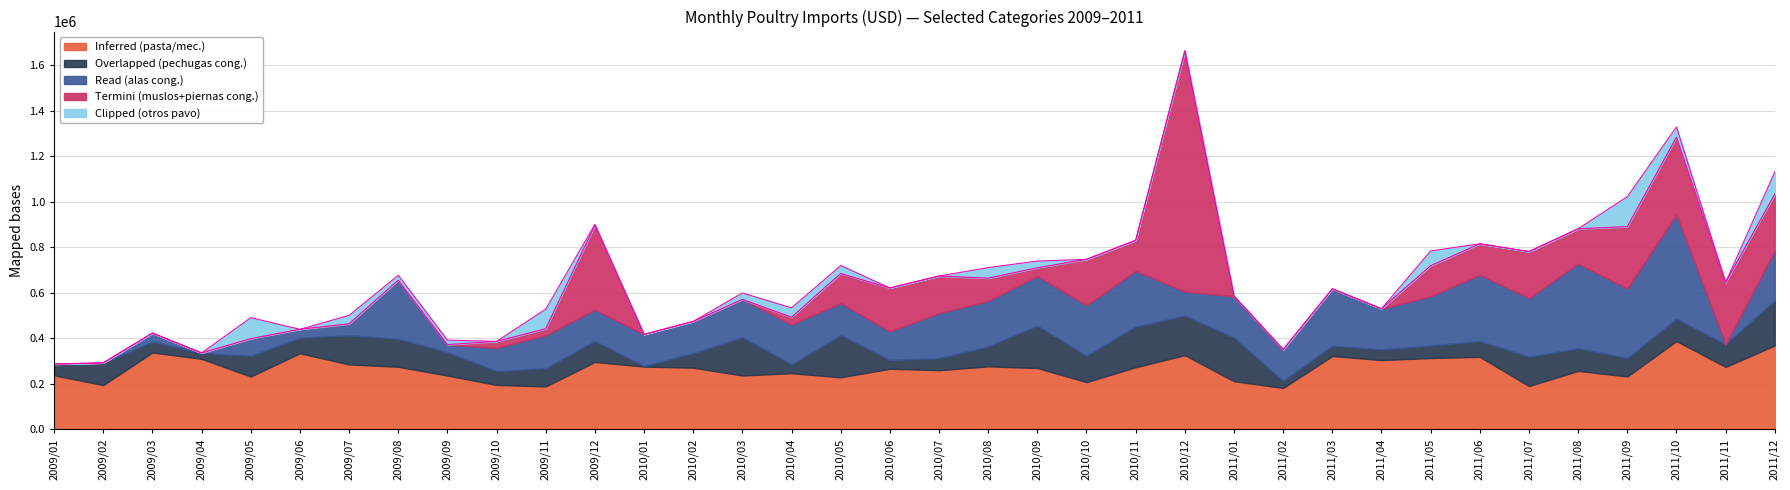

In Termini (muslos+piernas cong.), how many points are higher than both neighbors (excluding endpoints)?

6